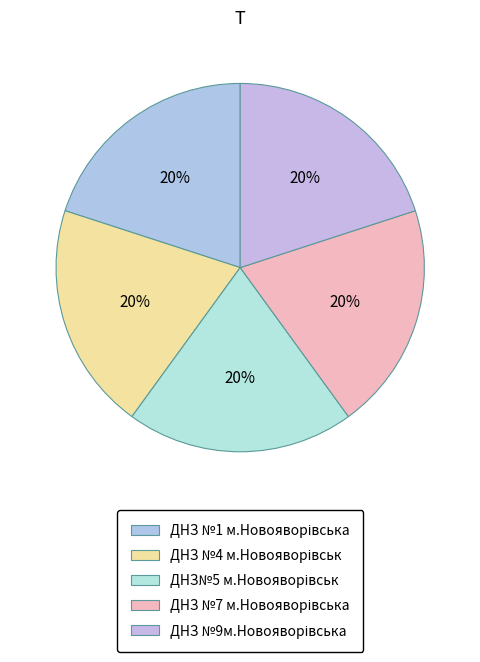

True or false: ДНЗ №9м.Новояворівська accounts for 6% of the total.

False